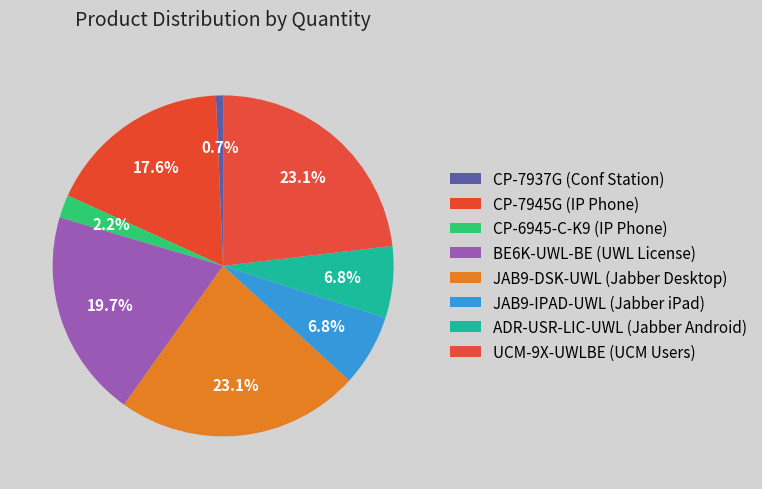

Which category has the smallest portion of the pie?

CP-7937G= or equal